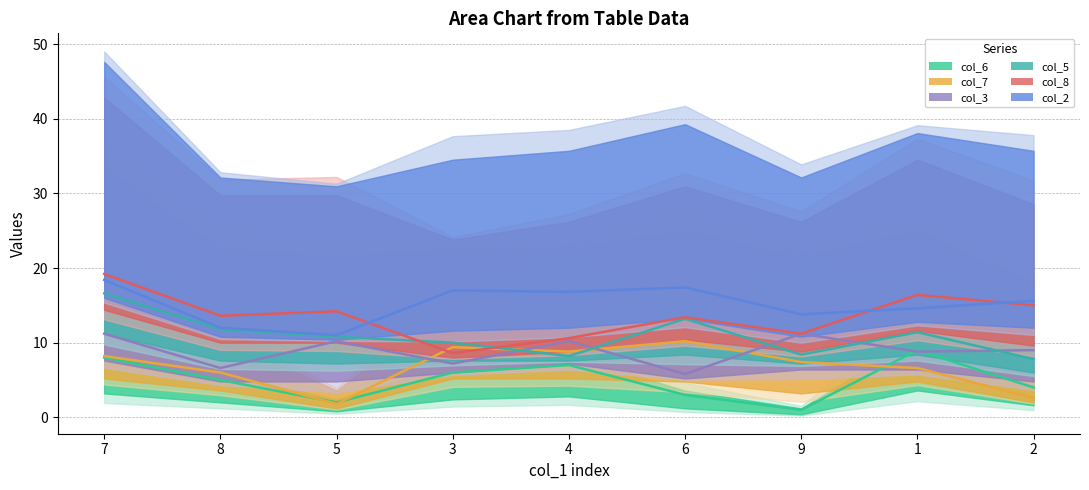

What is the label of the 8th point from the right?

8